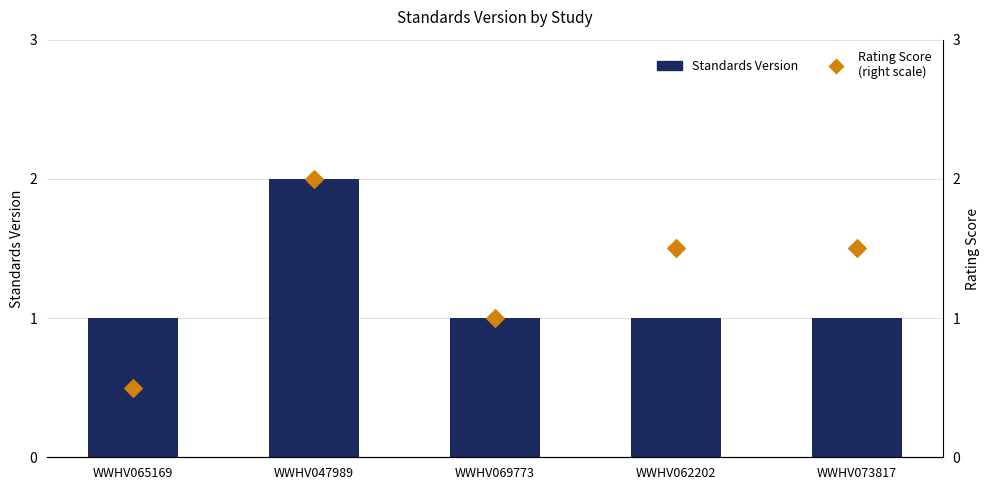

At which category is the sum across all series the highest?

WWHV047989